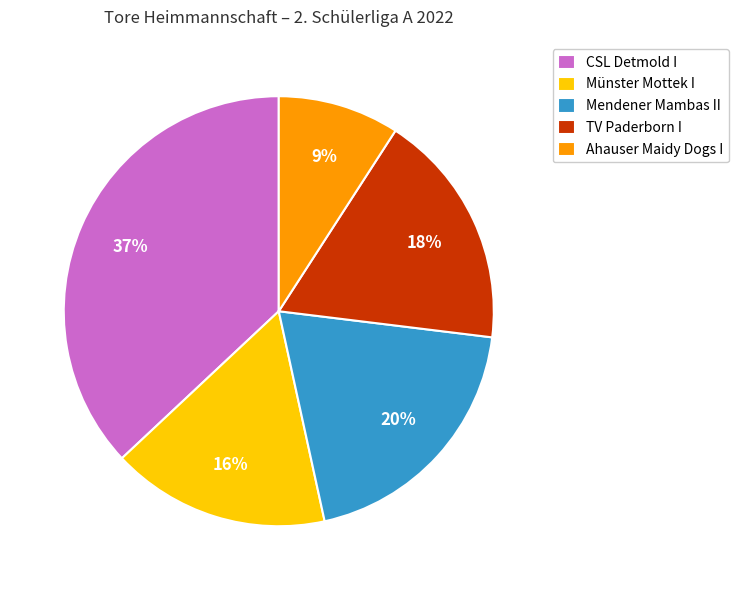

How many slices are in this pie chart?

5